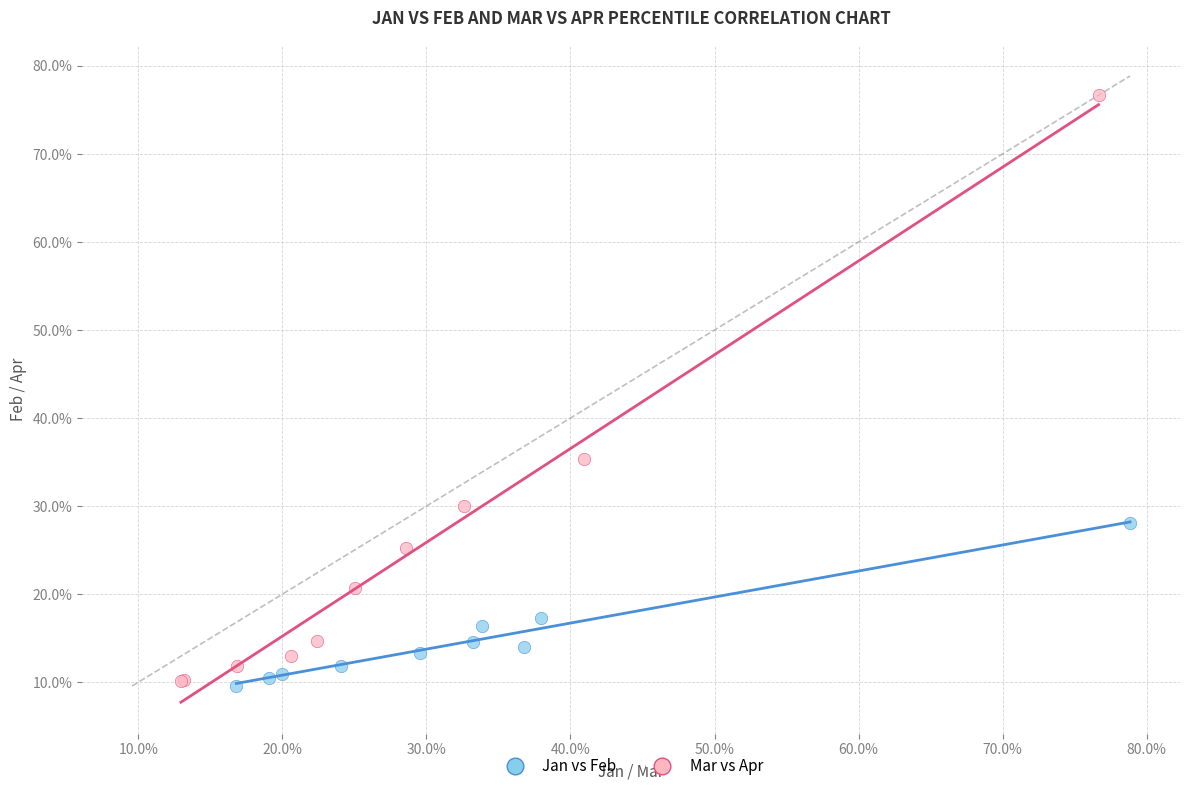

Which series contains the highest Y value?

Mar vs Apr